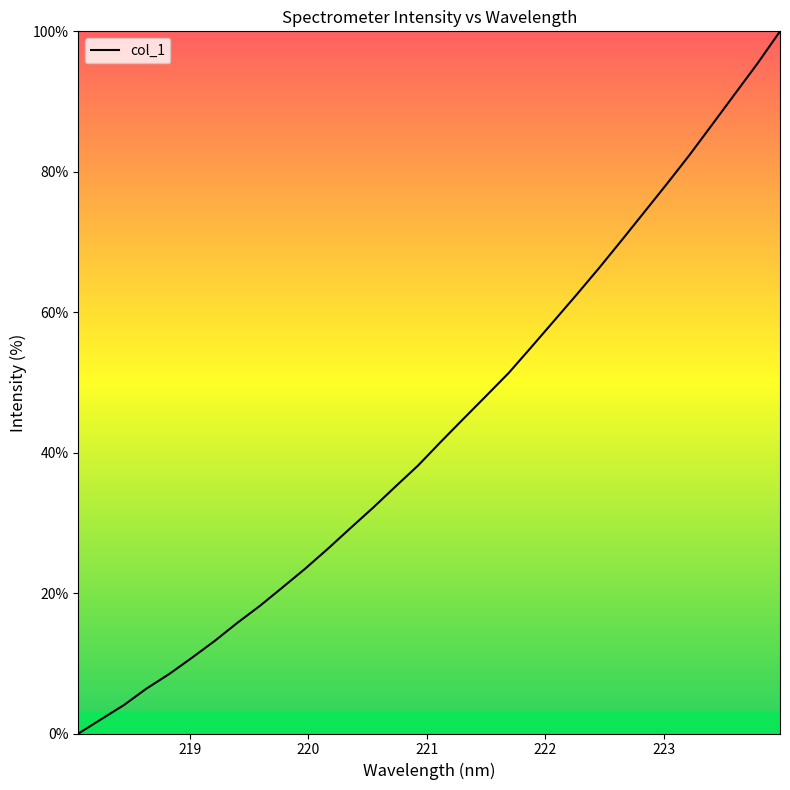

What is the maximum value shown in the chart?

100.0